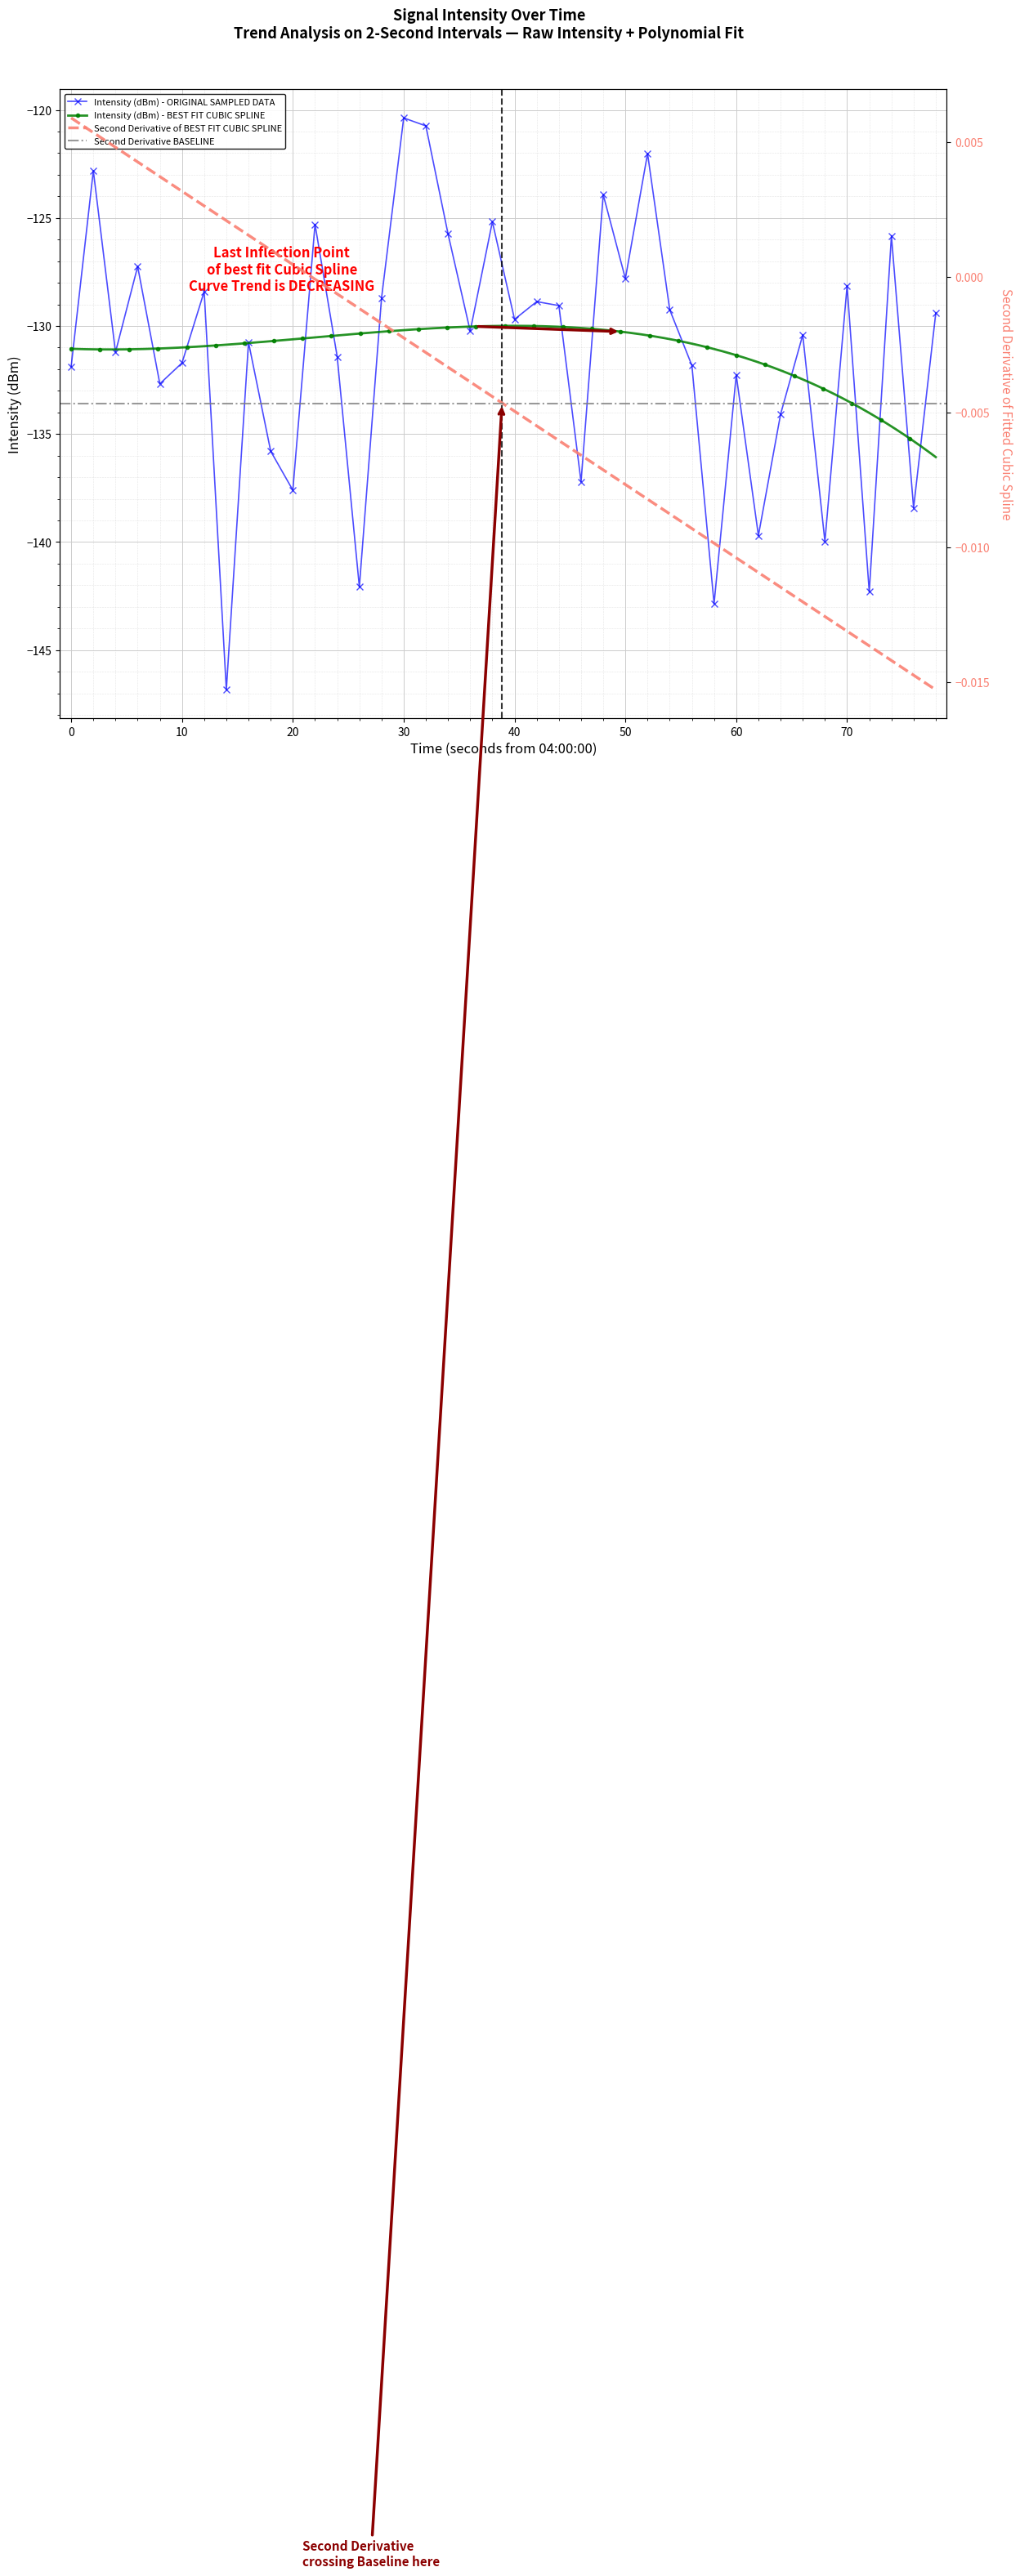

What is the difference between the maximum and minimum values?

26.5